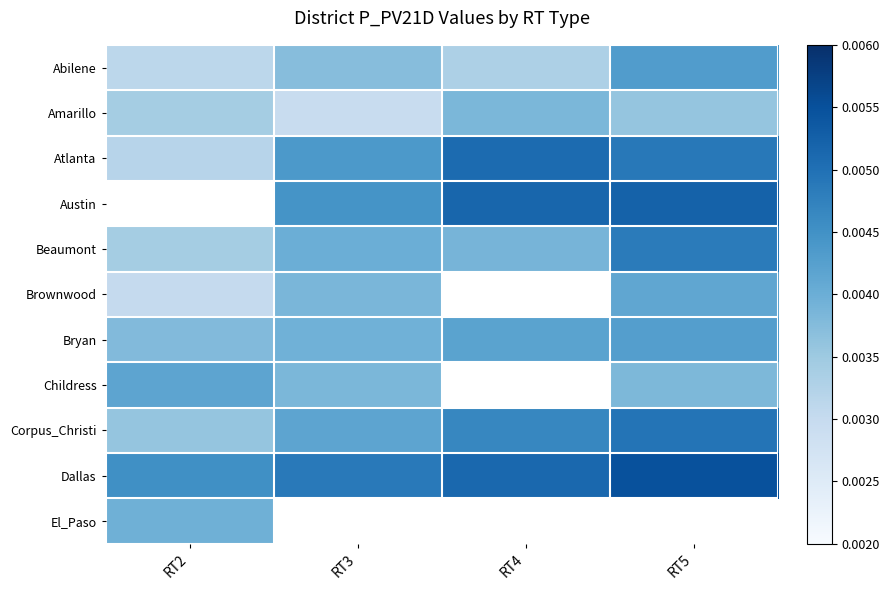

Which label corresponds to the largest value in the chart?

RT5